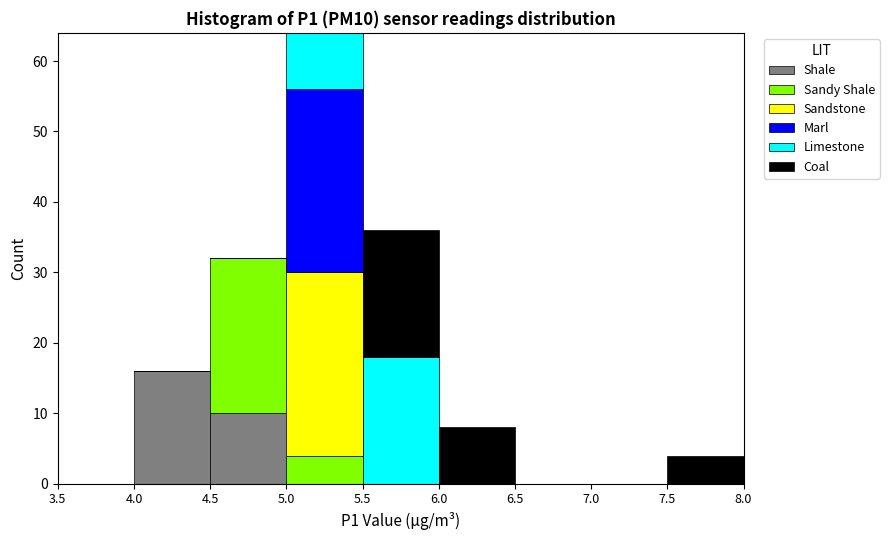

What is the total value across all series at 5.0?

64